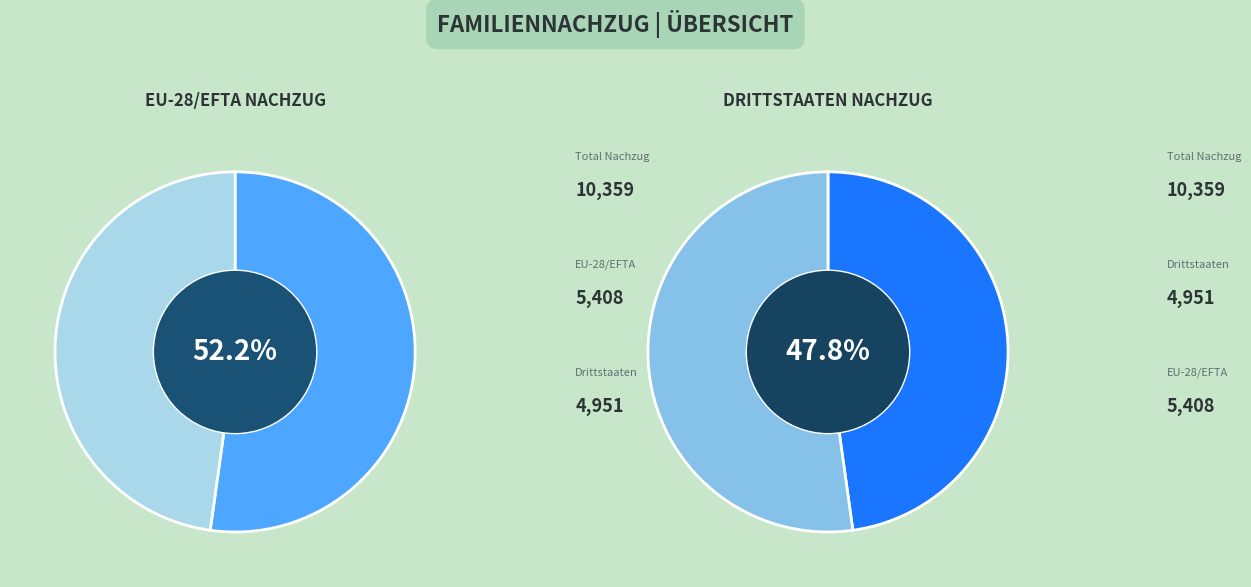

How many slices are in this pie chart?

2